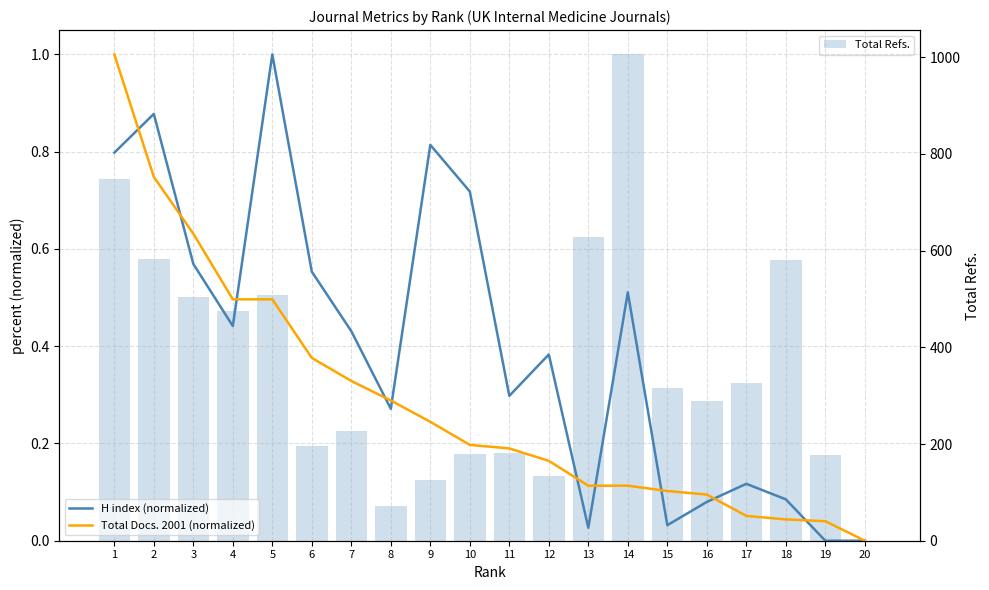

How many distinct data groups are displayed?

3